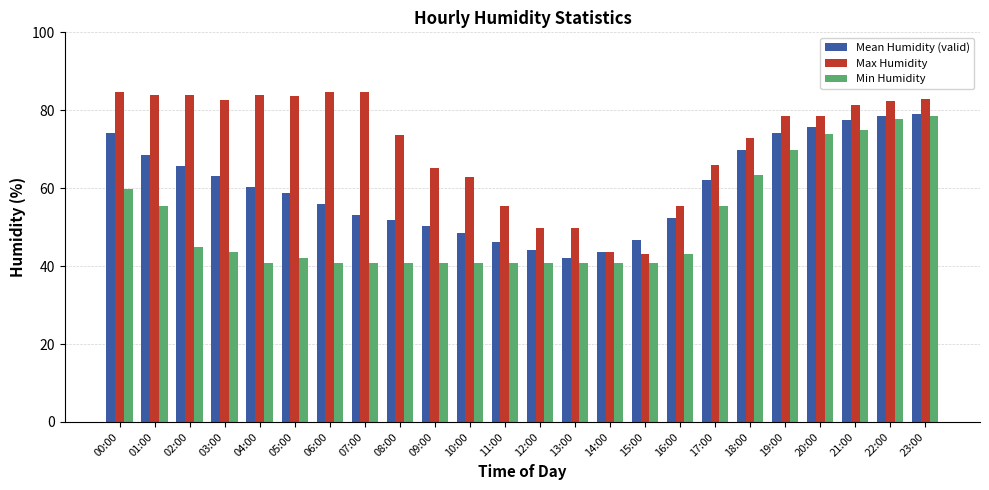

What is the total value across all series at 10:00?

152.3